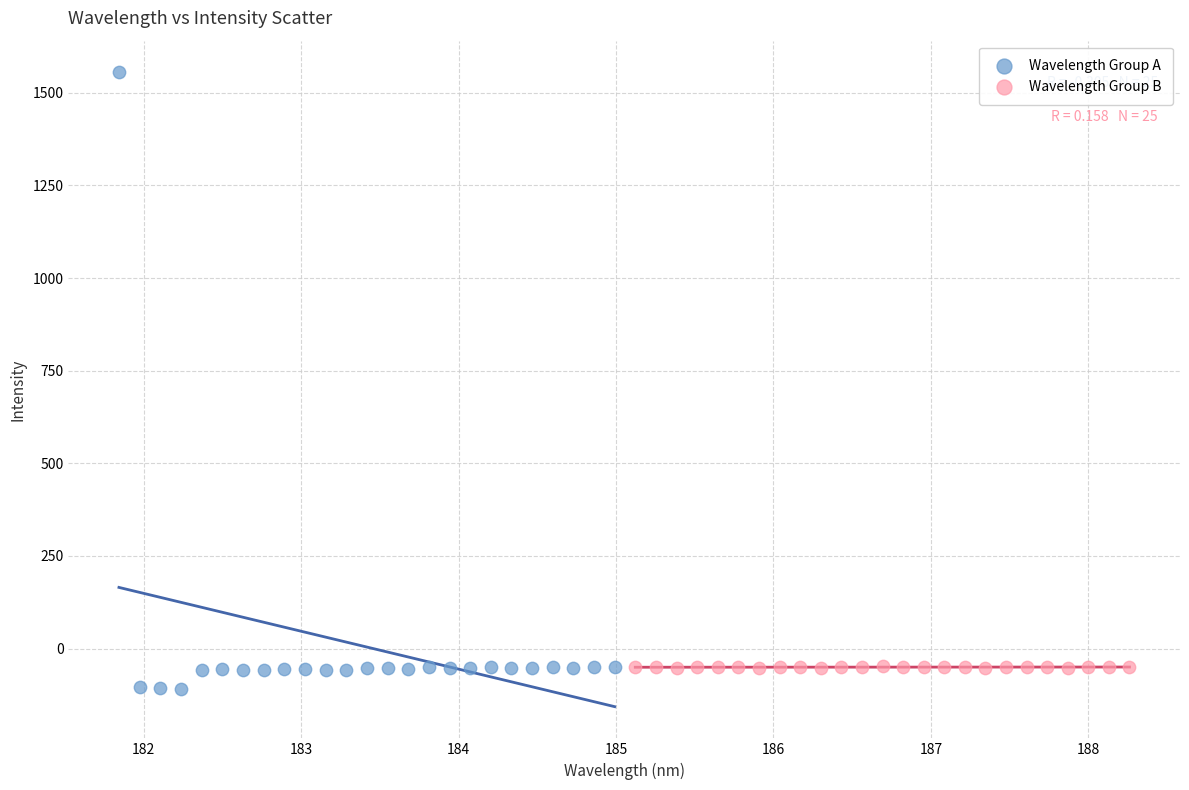

Which series has the largest Y range (max minus min)?

Wavelength Group A